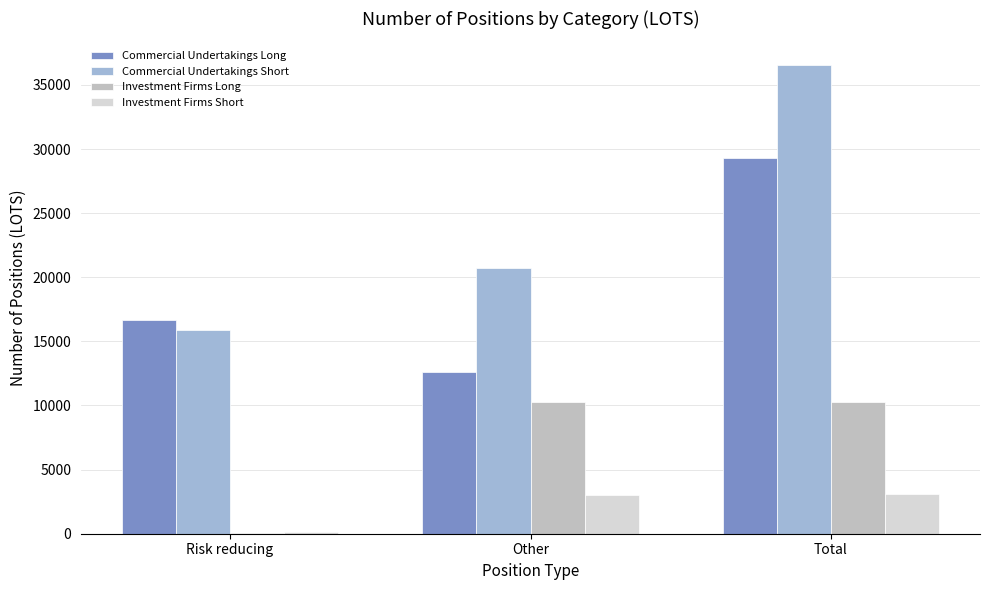

What is the sum of the Commercial Undertakings Long values at Total and Other?

41877